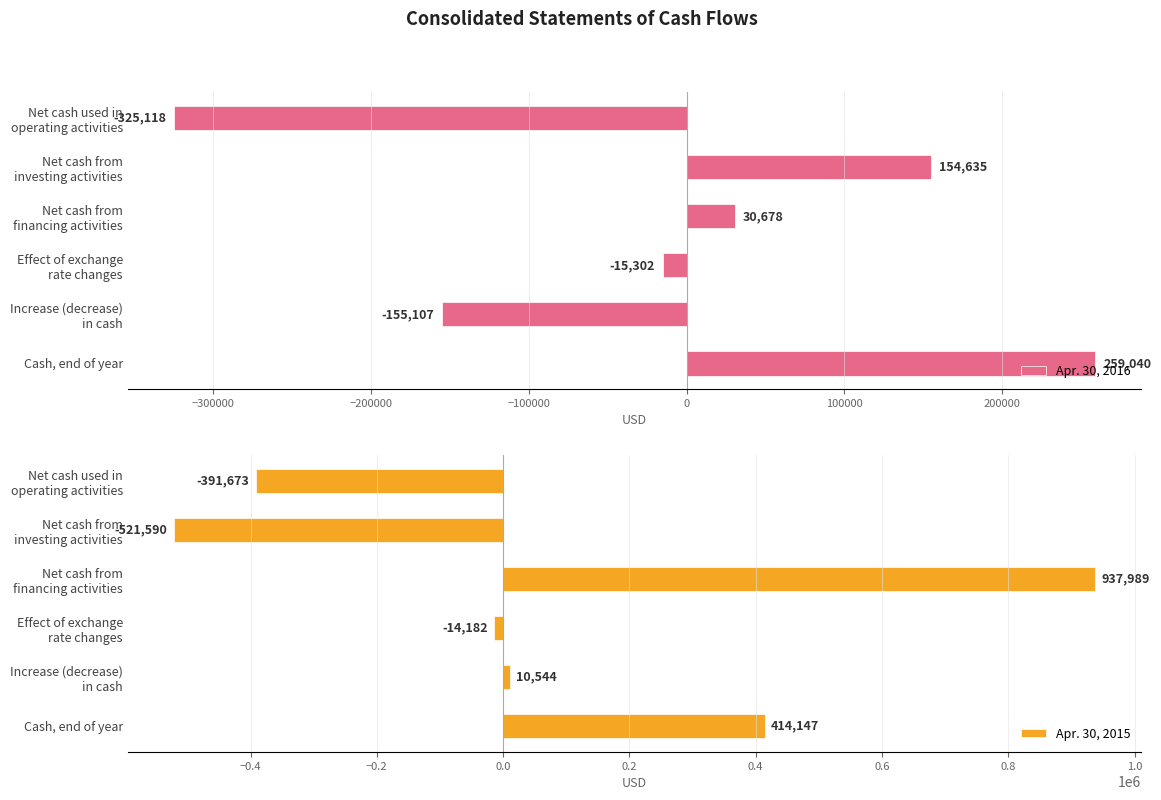

At which label does Apr. 30, 2016 reach its peak?

Cash, end of year